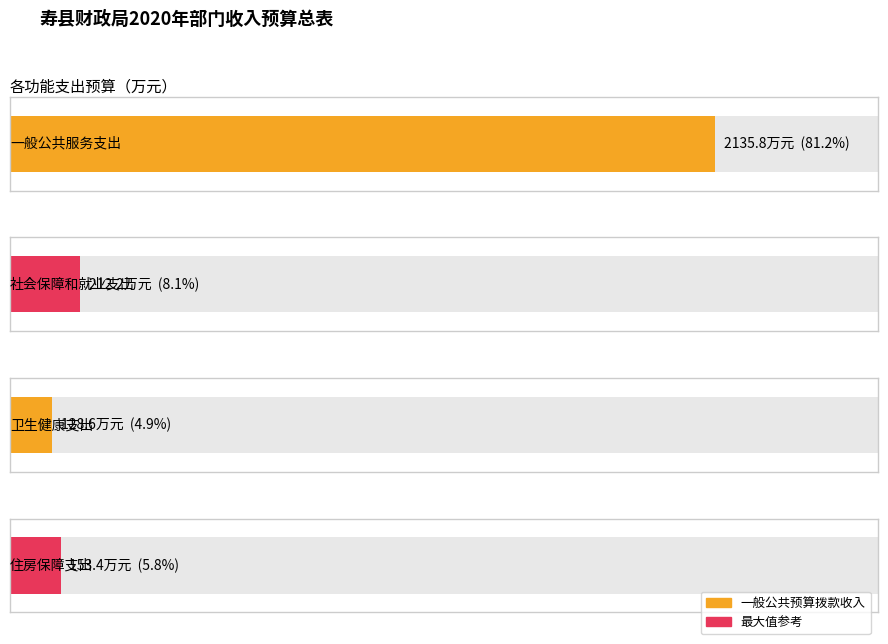

True or false: 一般公共预算拨款收入 has a value of 153.4 at 住房保障支出.

True